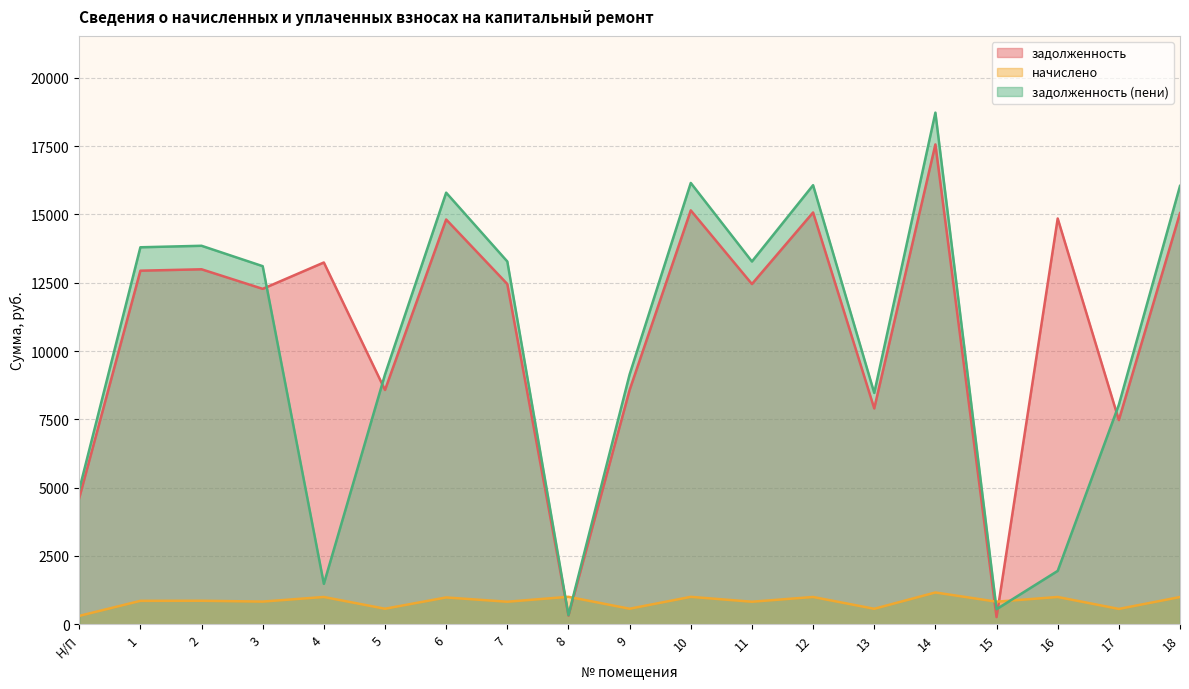

In задолженность, how many points are higher than both neighbors (excluding endpoints)?

7